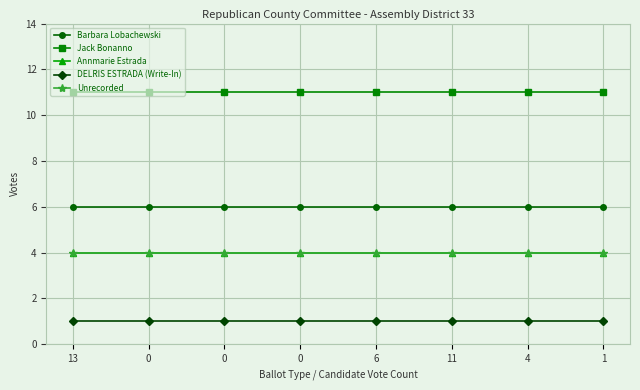

Which series has the widest spread of values?

Barbara Lobachewski